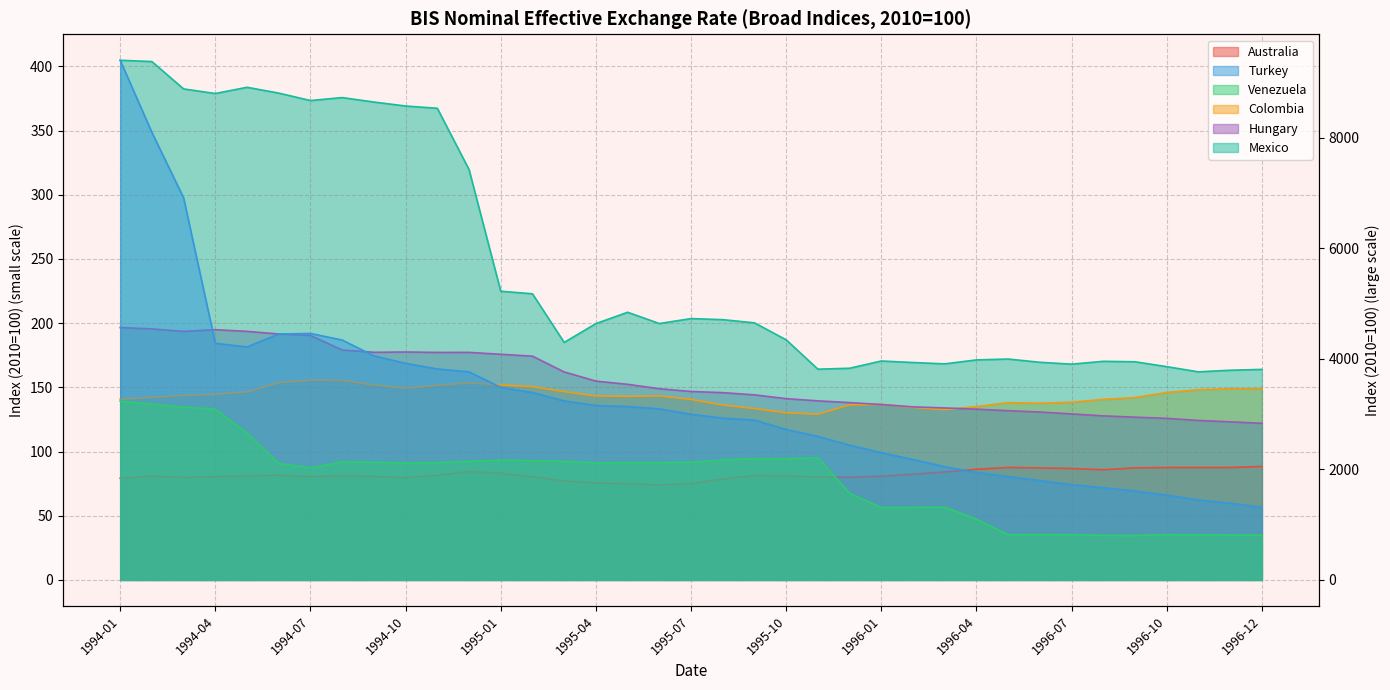

At which category does Australia reach its first local peak?

1994-02